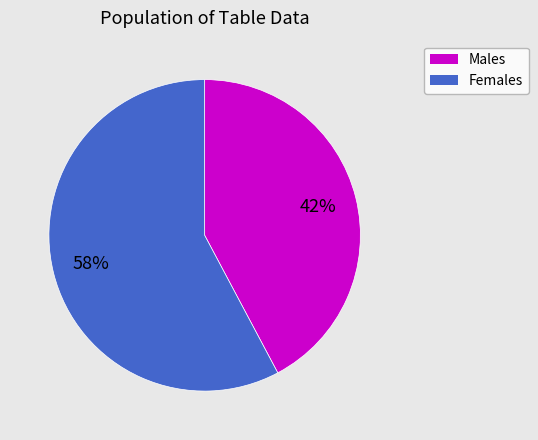

Is there a majority slice in this chart?

Yes